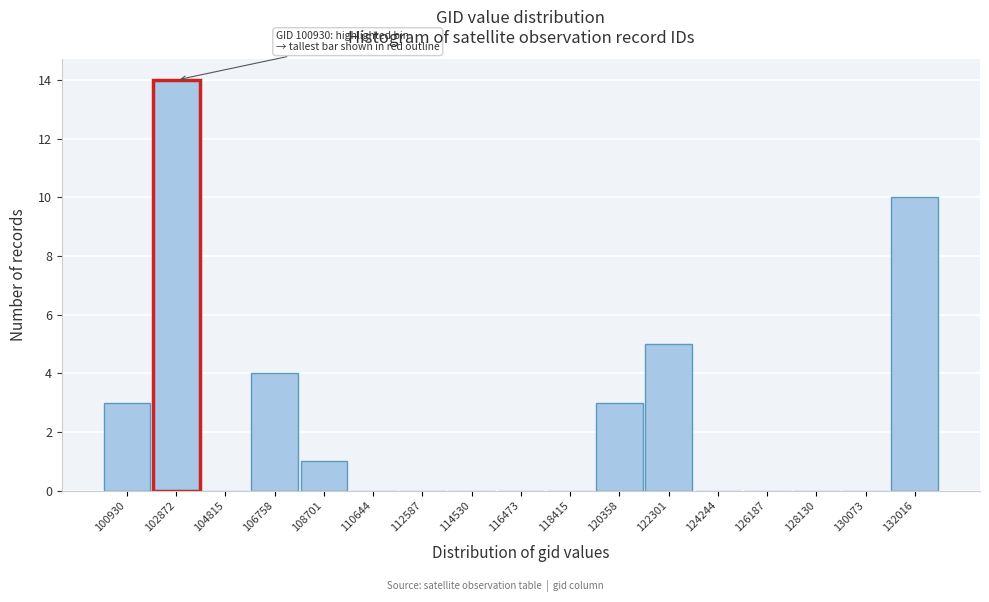

Reading left to right, transcribe all the data shown in this chart.

100930=3	102872=14	104815=0	106758=4	108701=1	110644=0	112587=0	114530=0	116473=0	118415=0	120358=3	122301=5	124244=0	126187=0	128130=0	130073=0	132016=10